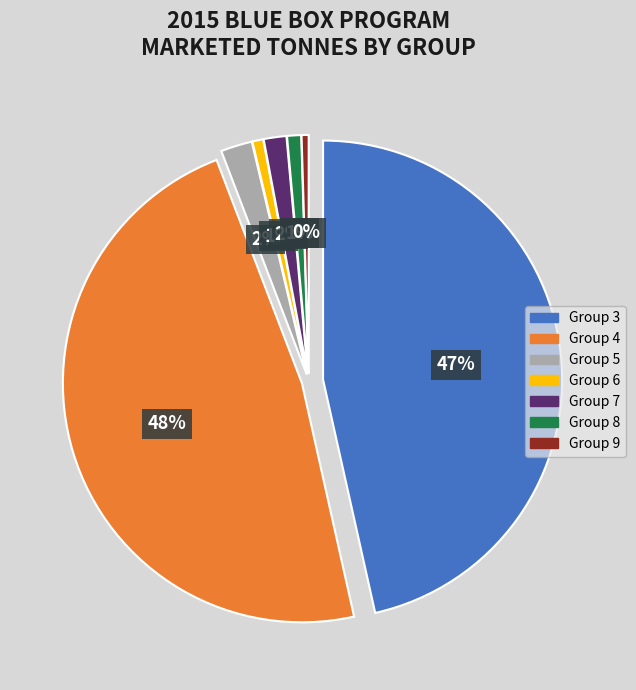

The Group 7 slice represents 1% of the pie. True or false?

False